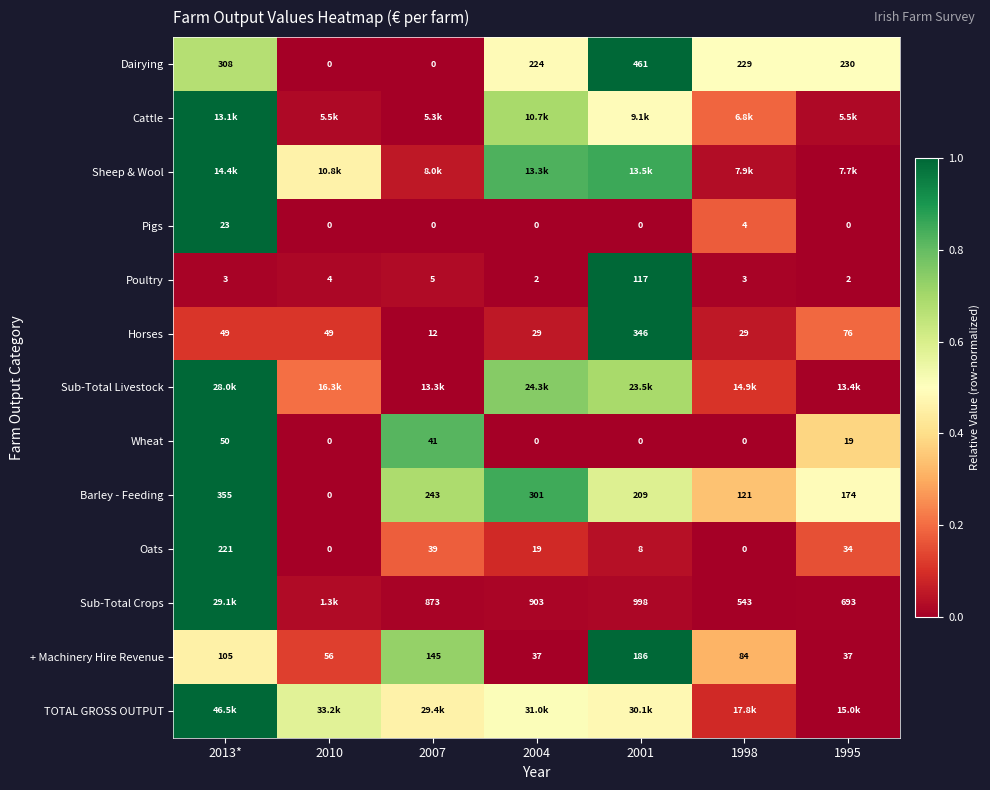

Is the value of Wheat at 2004 greater than the value of Horses at 2010?

No